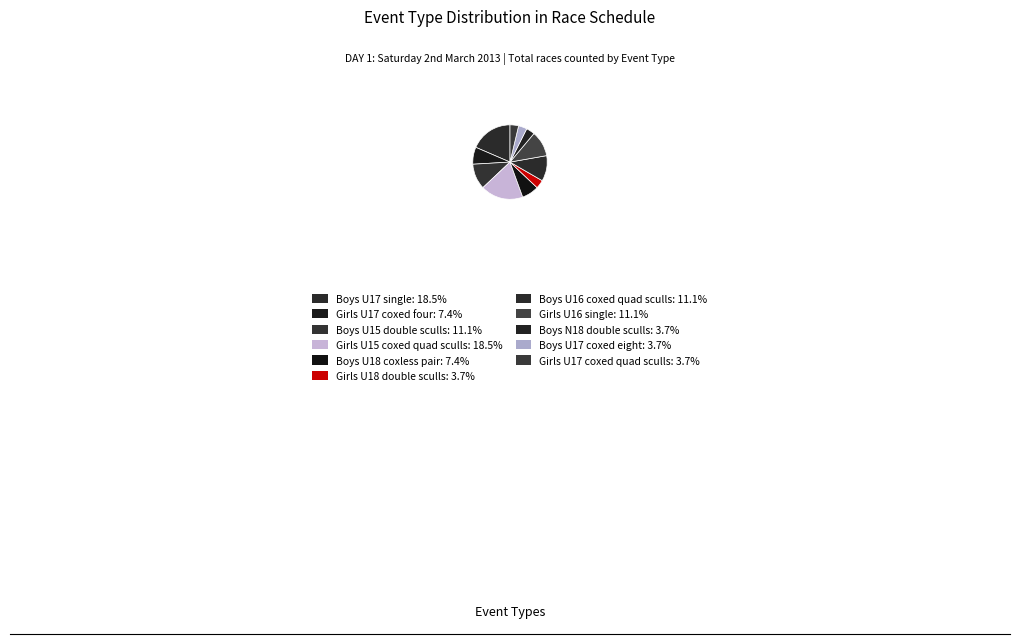

Count the number of slices in the pie.

11